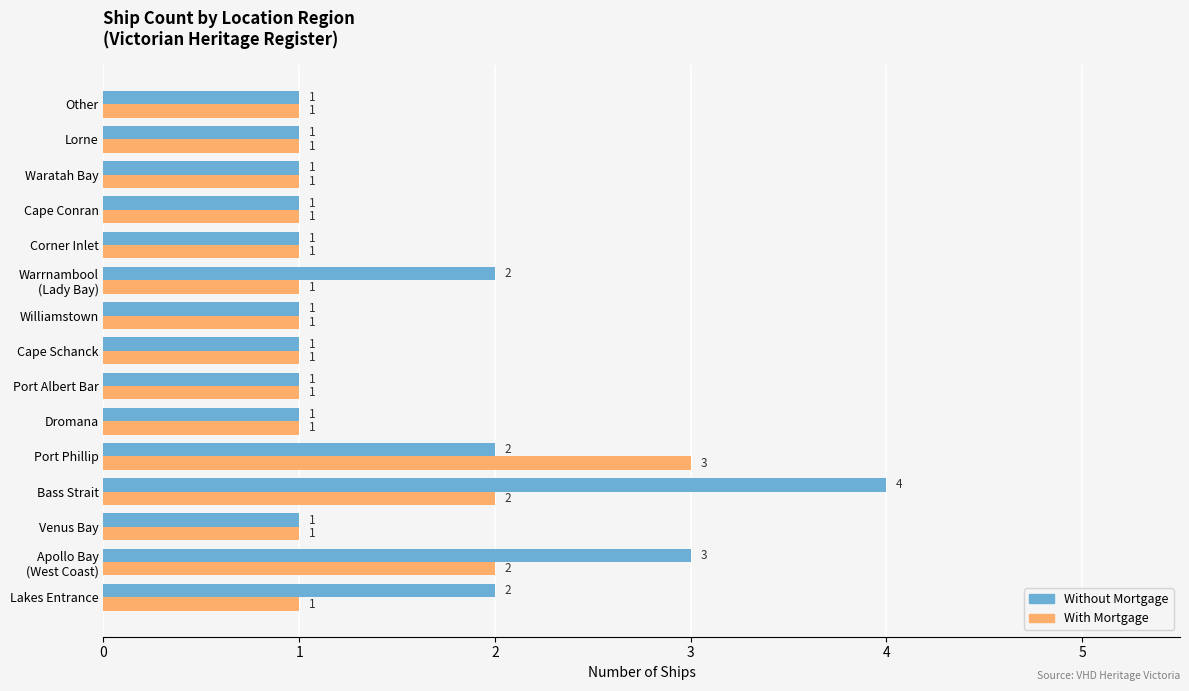

Rank the series by their average value, from highest to lowest.

Without Mortgage, With Mortgage